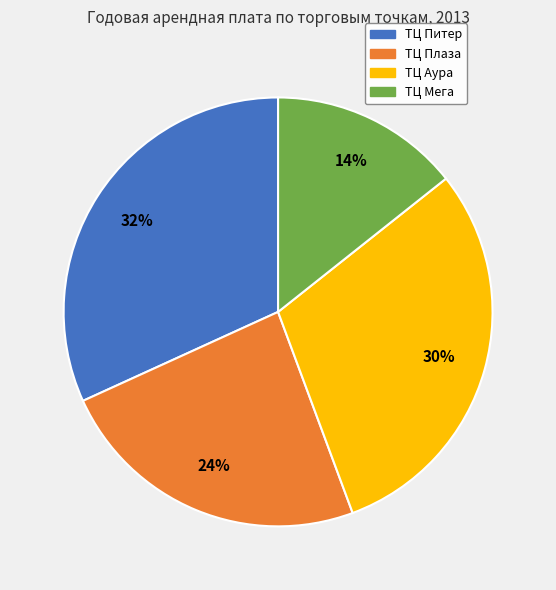

To the nearest percent, what is the average slice percentage?

25%